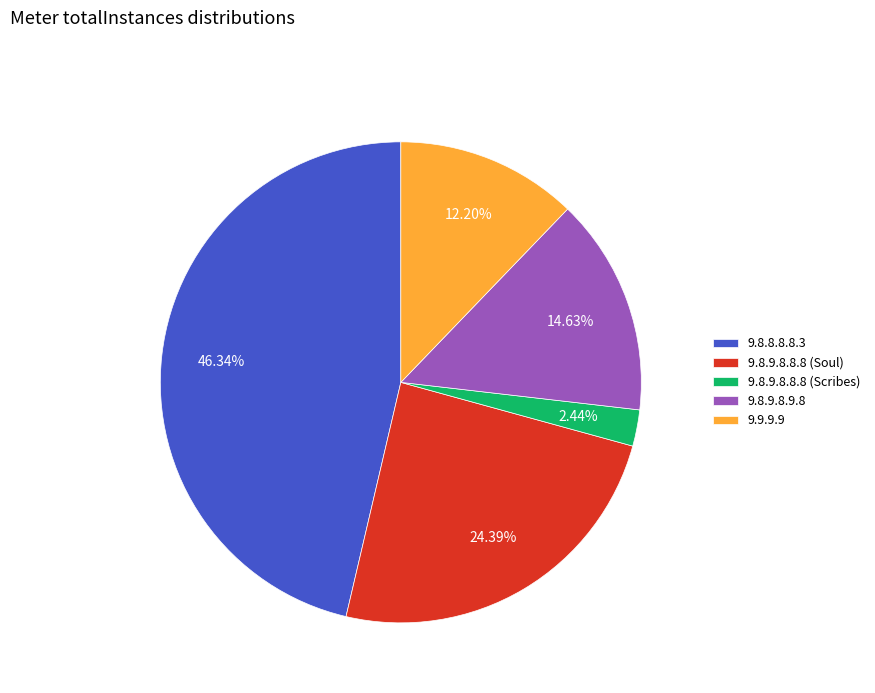

Which category has the biggest portion of the pie?

9.8.8.8.8.3